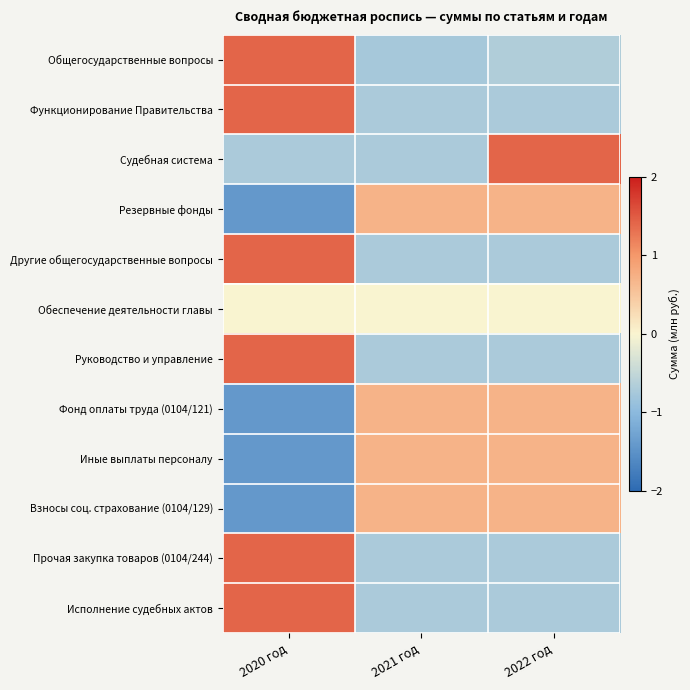

What is the minimum value shown in the chart?

-1.4